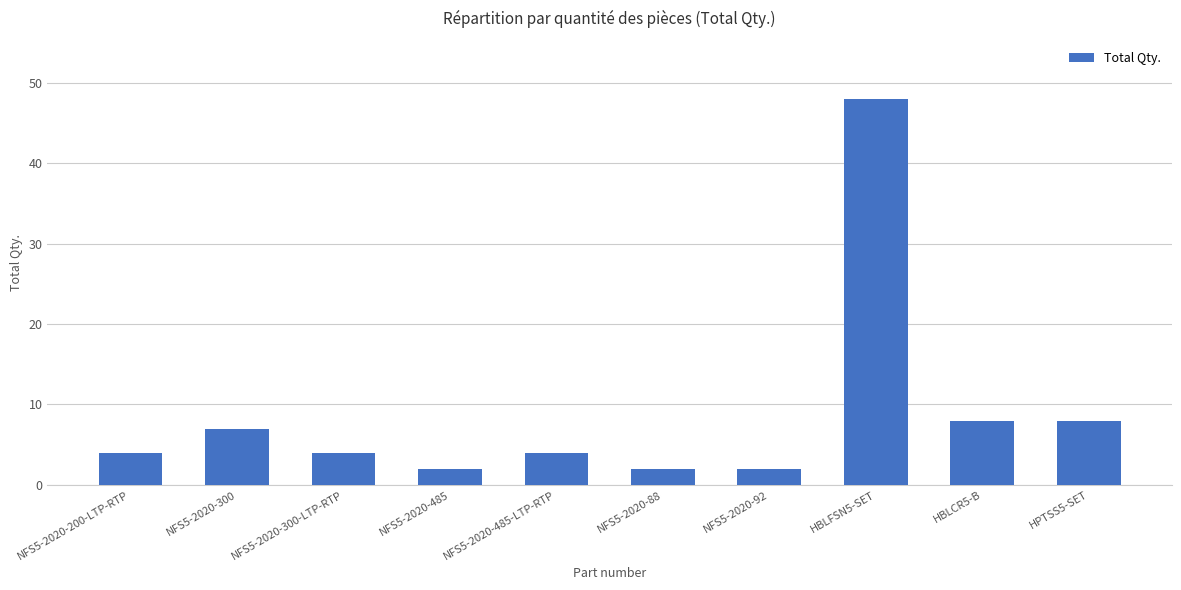

Count the number of categories in the chart.

10